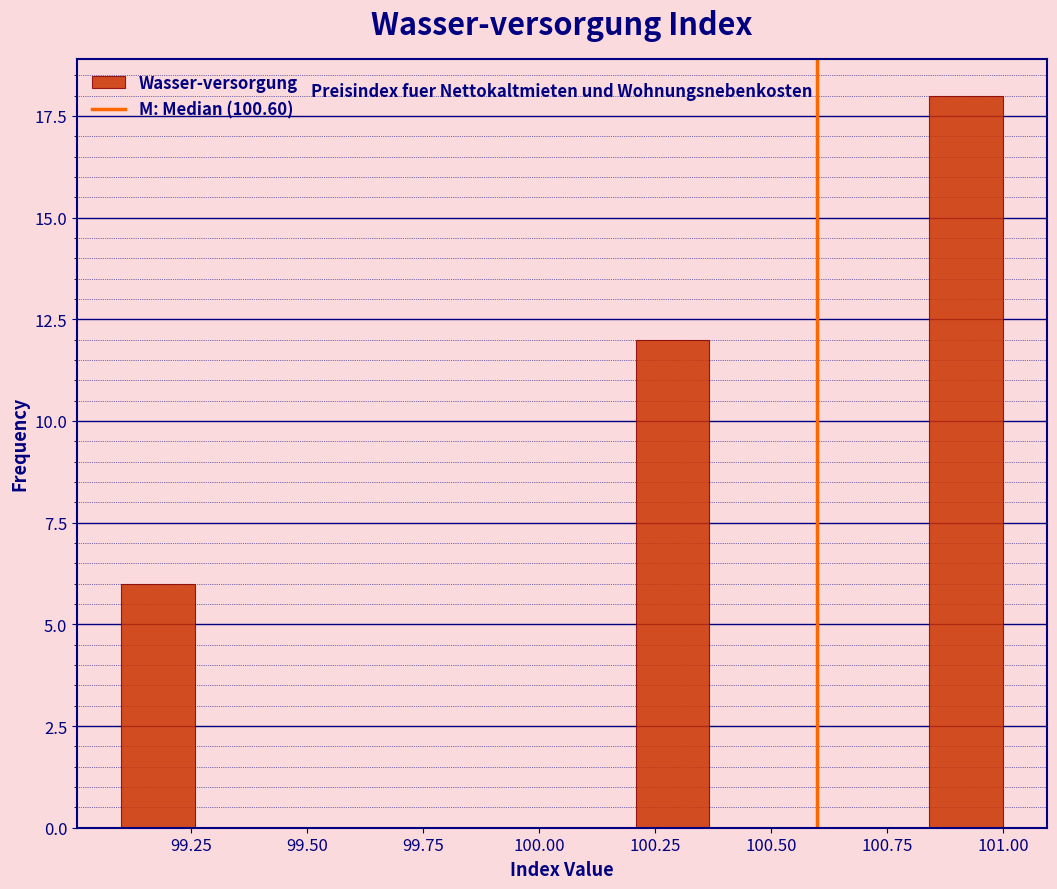

Read against the x-axis, roughly where is the centre of the tallest bar?

100.90